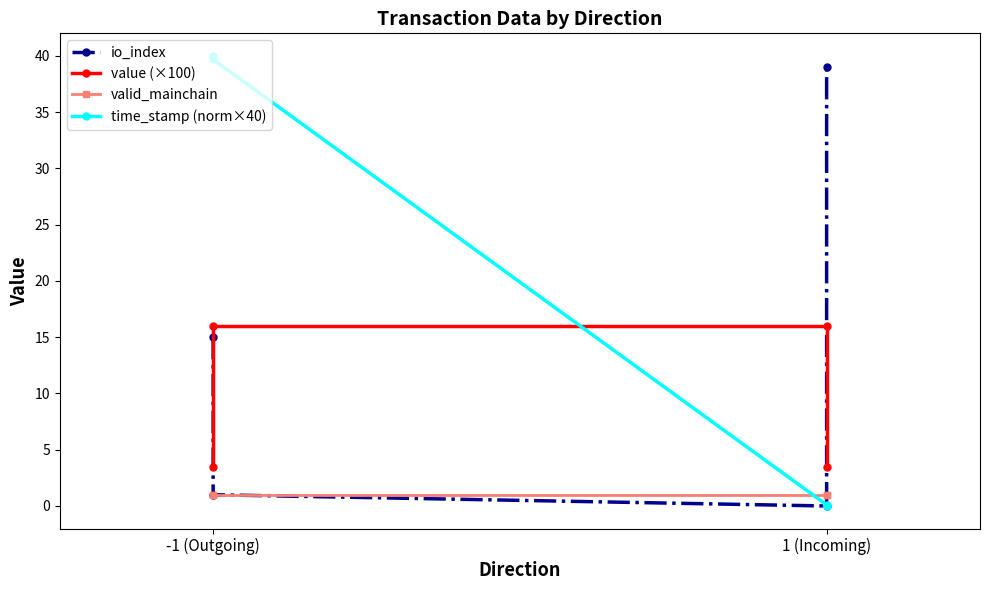

What is the value of the io_index point at the 4th from the left?

39.0